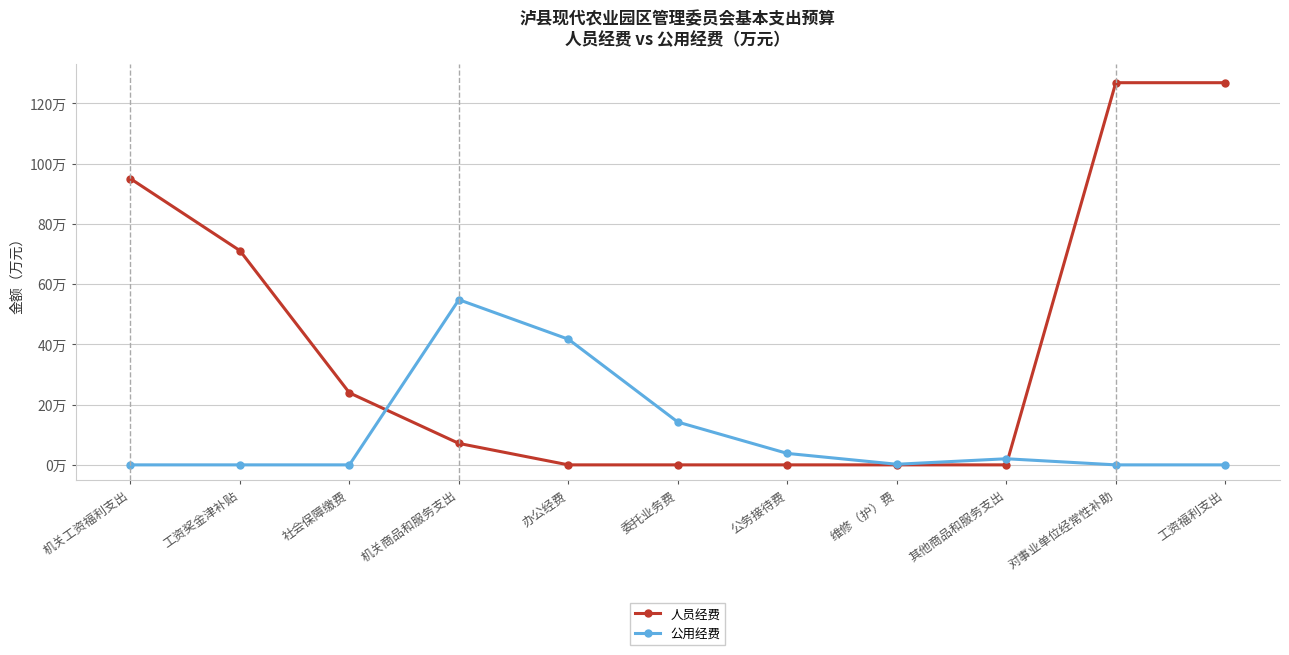

What are all the series names shown in the legend?

人员经费, 公用经费